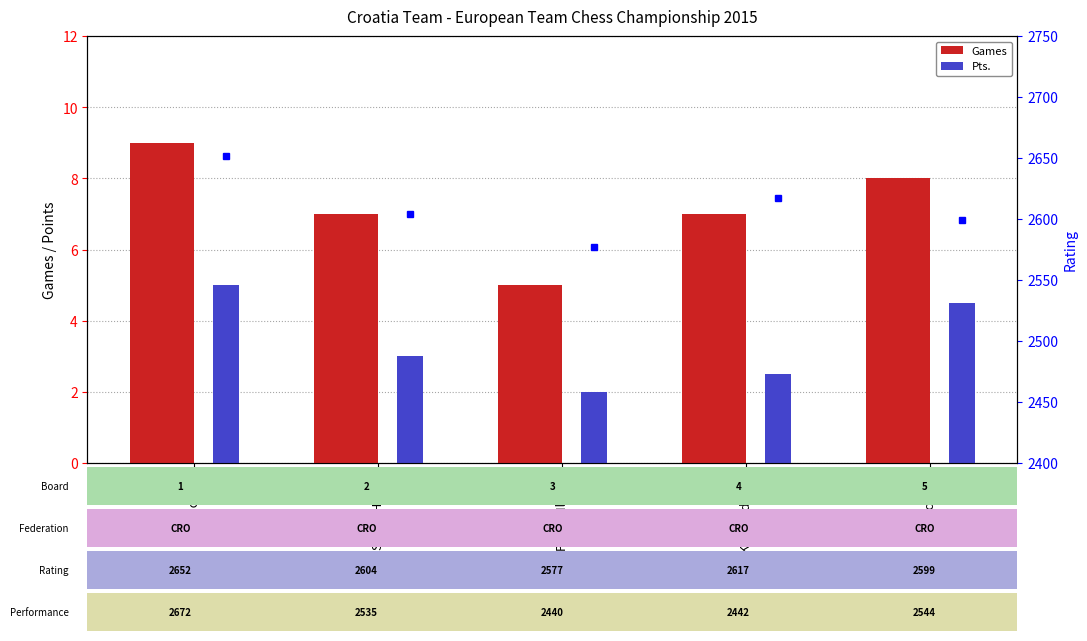

What is the sum of all Rating values?

13049.0